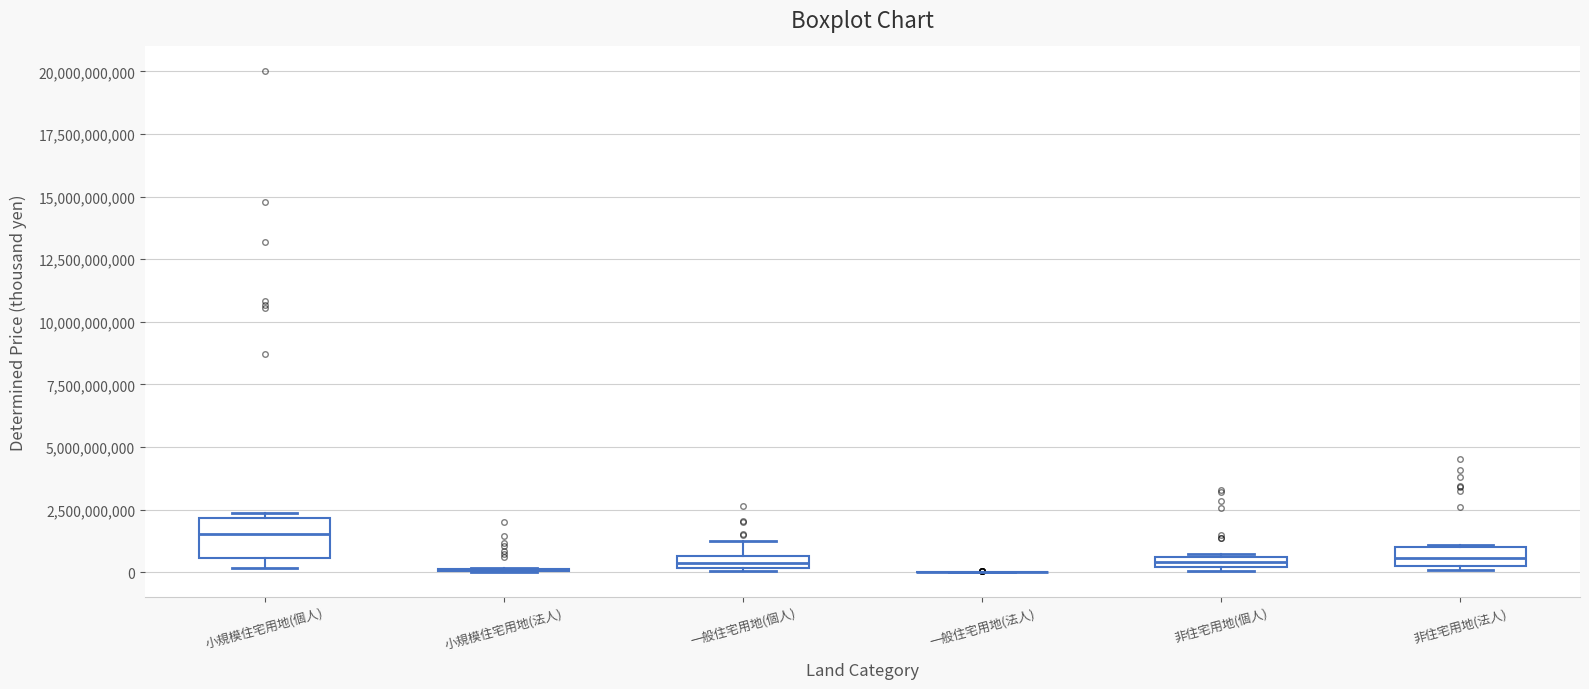

Which box is the tallest, from its lower edge to its upper edge?

小規模住宅用地(個人)